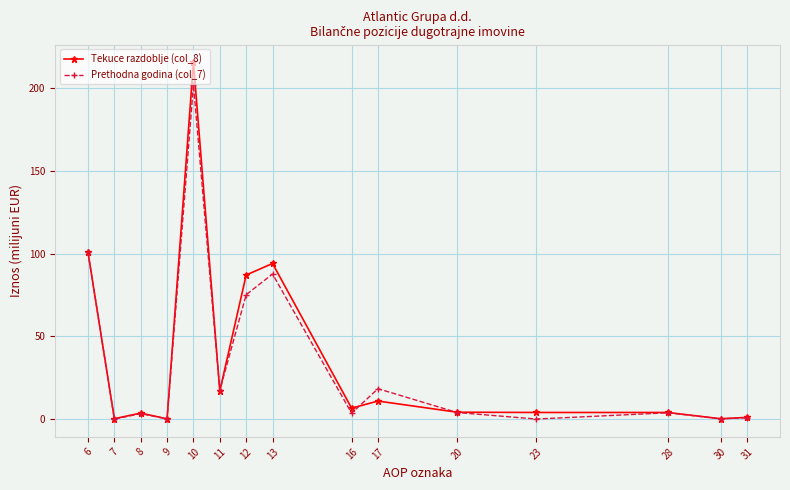

Which category has the highest value across all series?

10